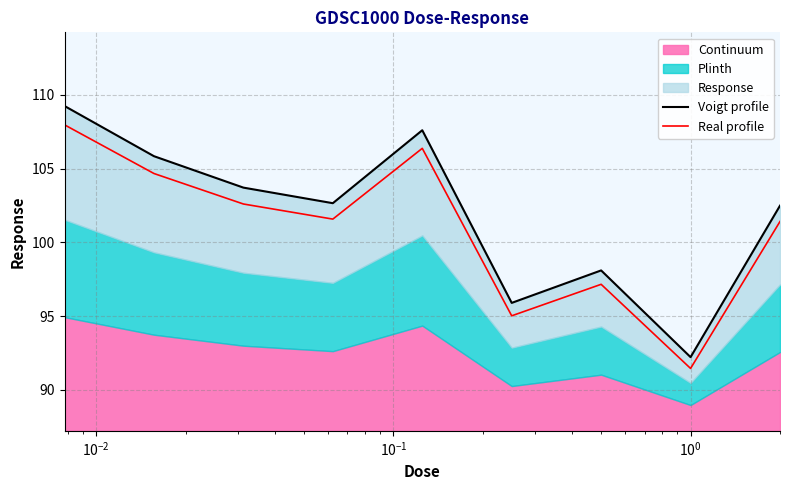

What is the highest value of the Real profile series?

108.0